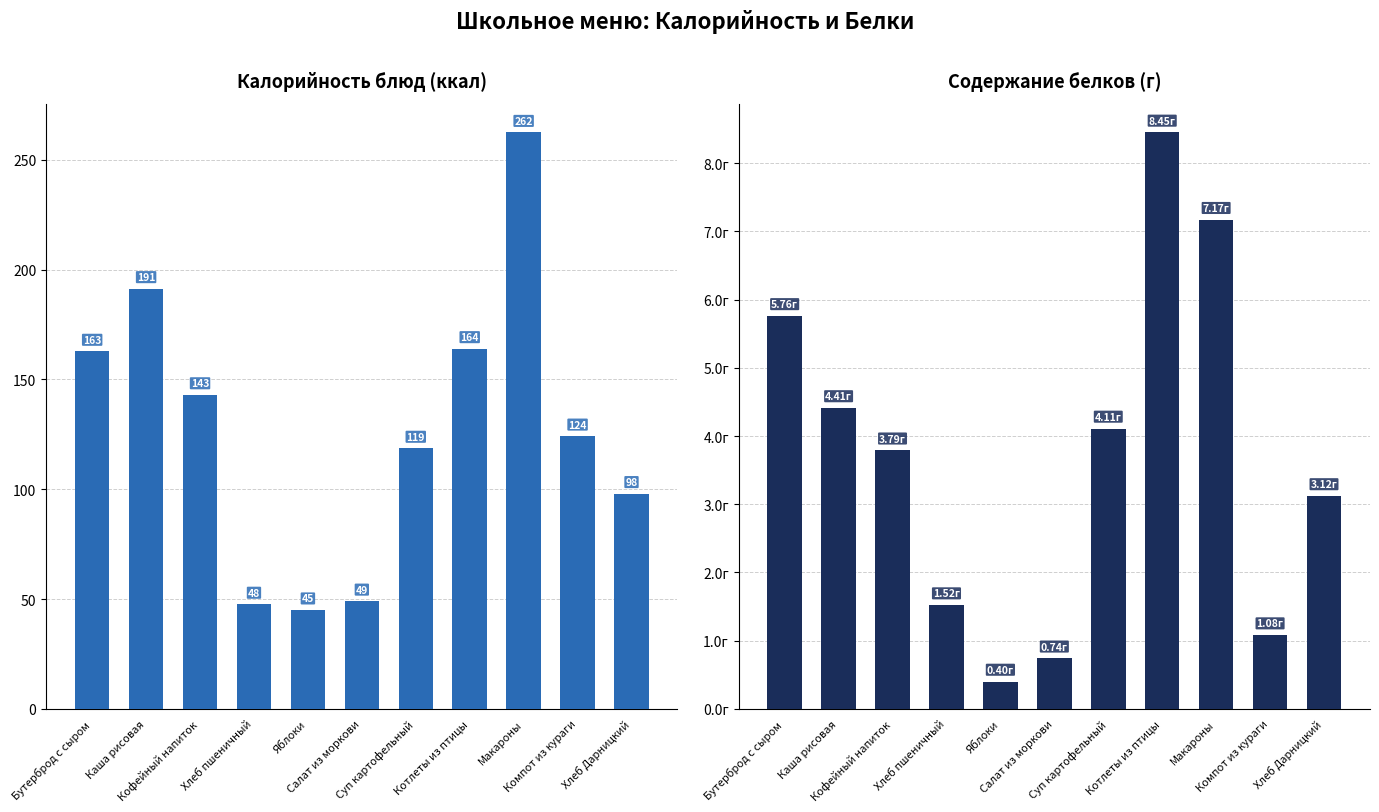

What is the spread (max minus min) of values at Суп картофельный?

114.5